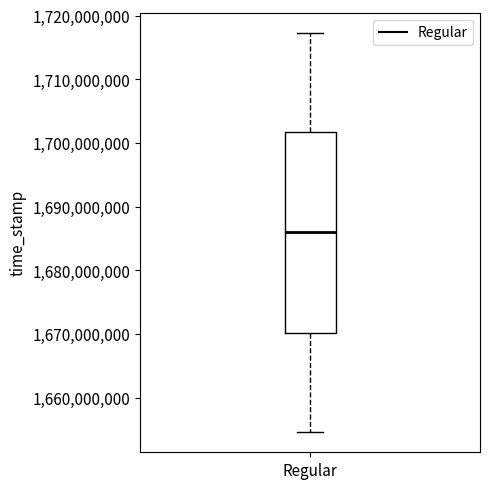

Read this box plot against the y-axis: the position of the median line, the range covered by the box, and the ends of both whiskers. The values are not printed on the chart, so give them approximately, as read against the axis.

median 1686000000, box 1670000000 to 1702000000, whiskers 1655000000 to 1717000000